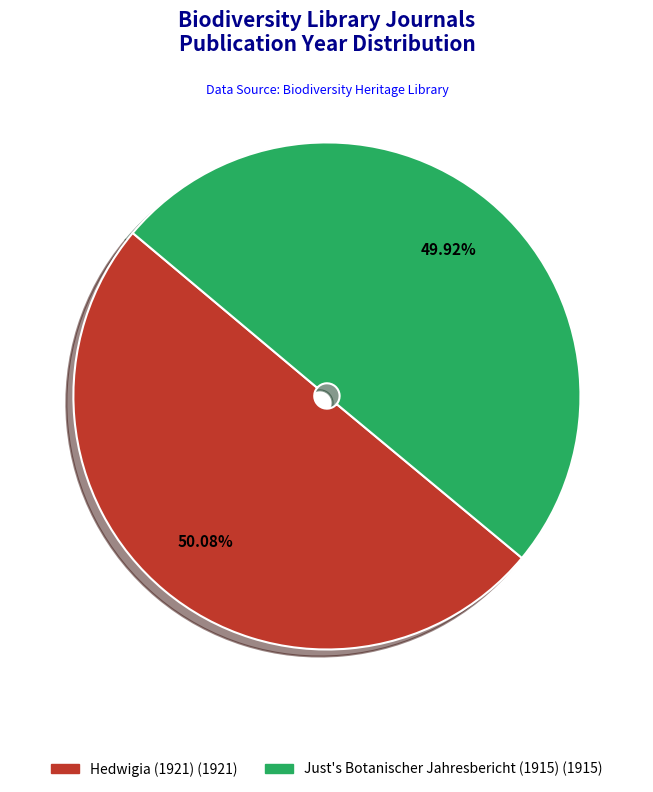

True or false: Hedwigia (1921) accounts for 50% of the total.

True